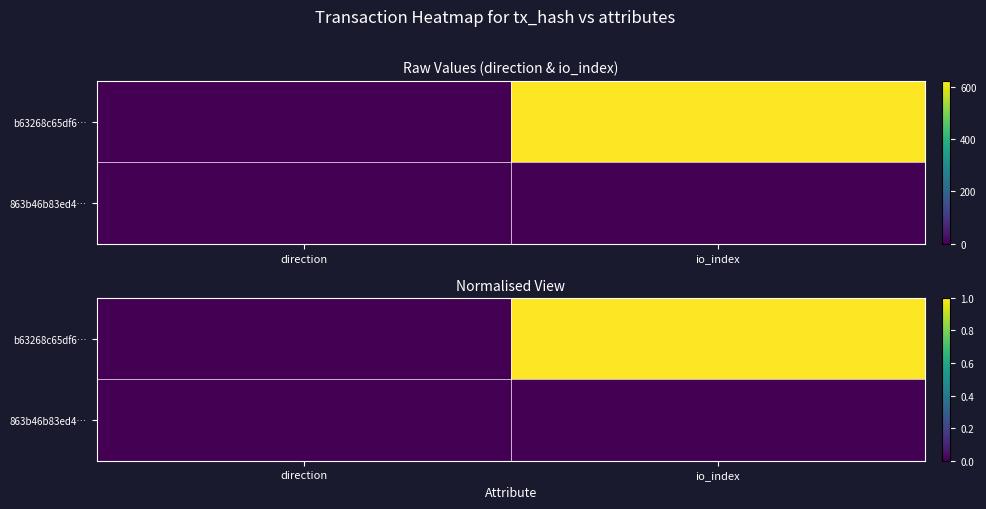

Rank the series at io_index from highest to lowest value.

b63268c65df6…, 863b46b83ed4…